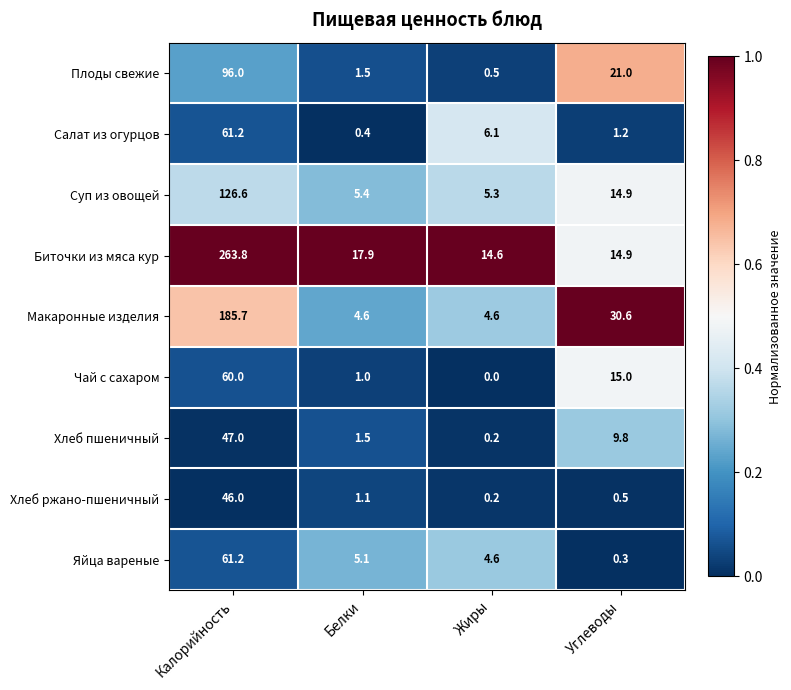

Where does the Салат из огурцов series first go above 6?

Калорийность